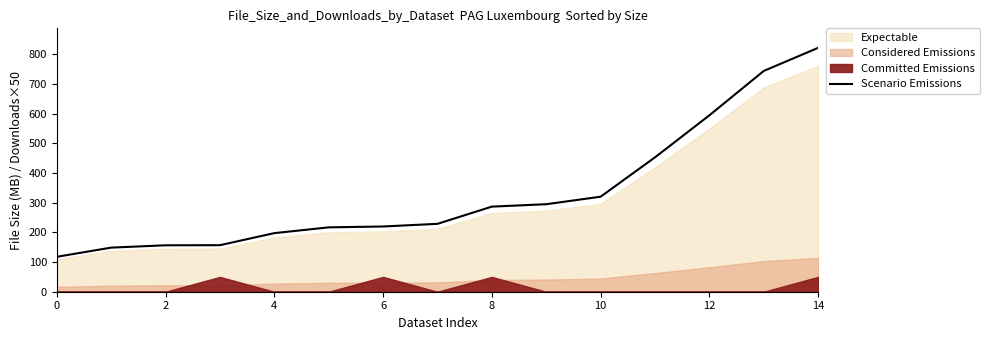

What is the label of the 6th point from the left?

10